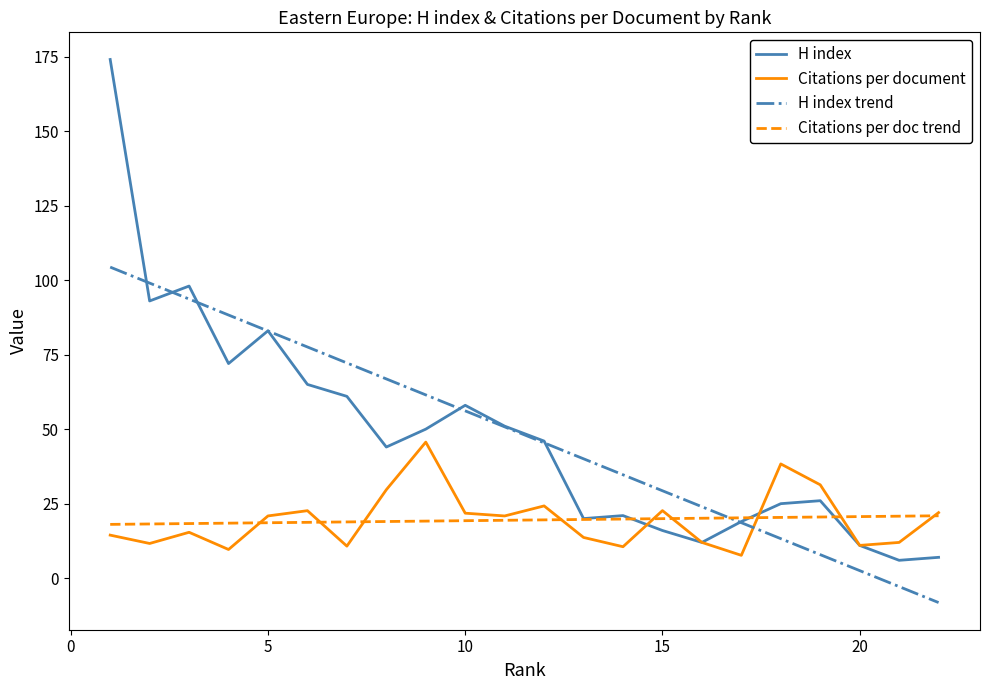

Between which two adjacent categories do Citations per document and H index first intersect?

14 and 15